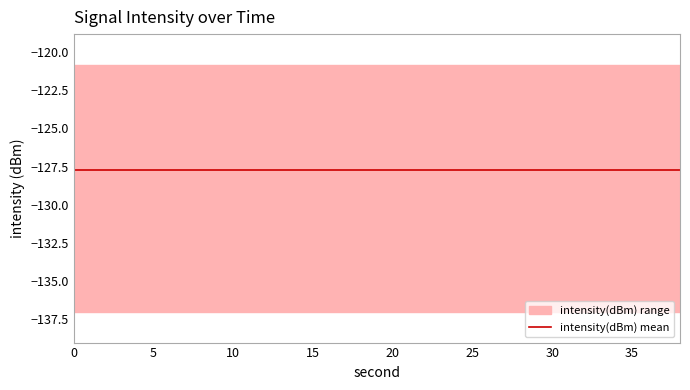

What is the difference between the maximum and second lowest values?

14.5